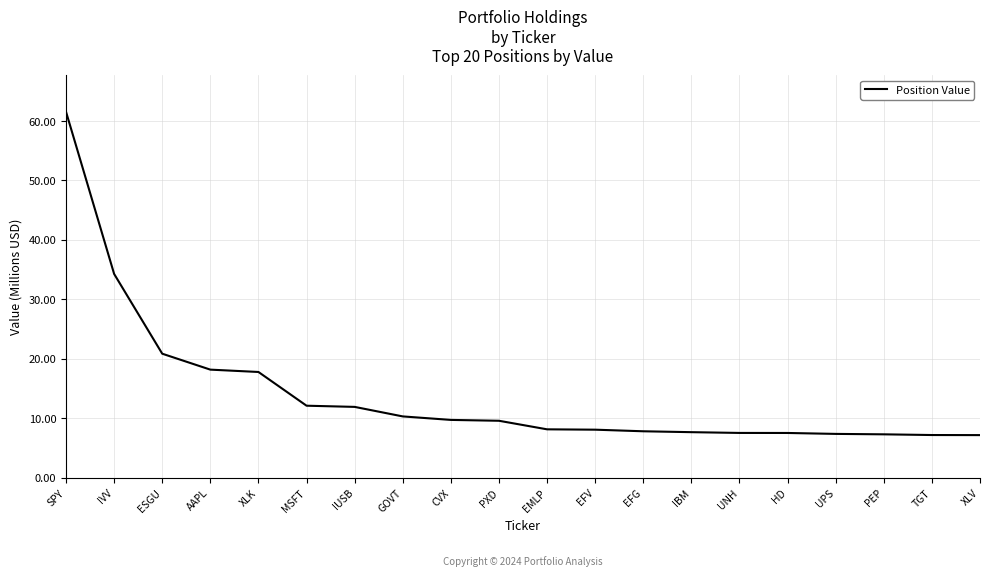

Is this an area chart (filled region under the line)?

No